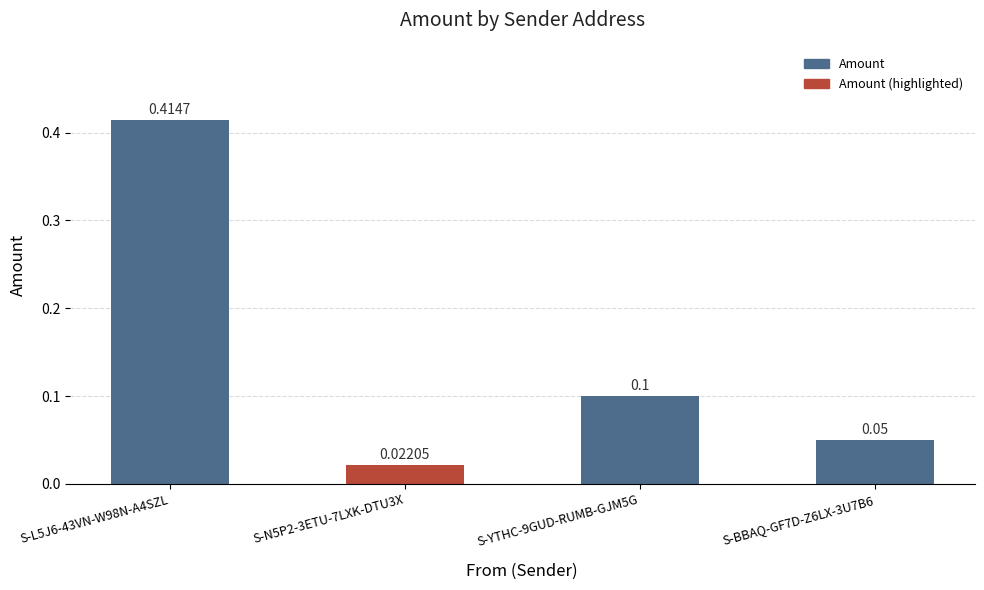

What is the sum of the values at S-YTHC-9GUD-RUMB-GJM5G and S-L5J6-43VN-W98N-A4SZL?

0.5